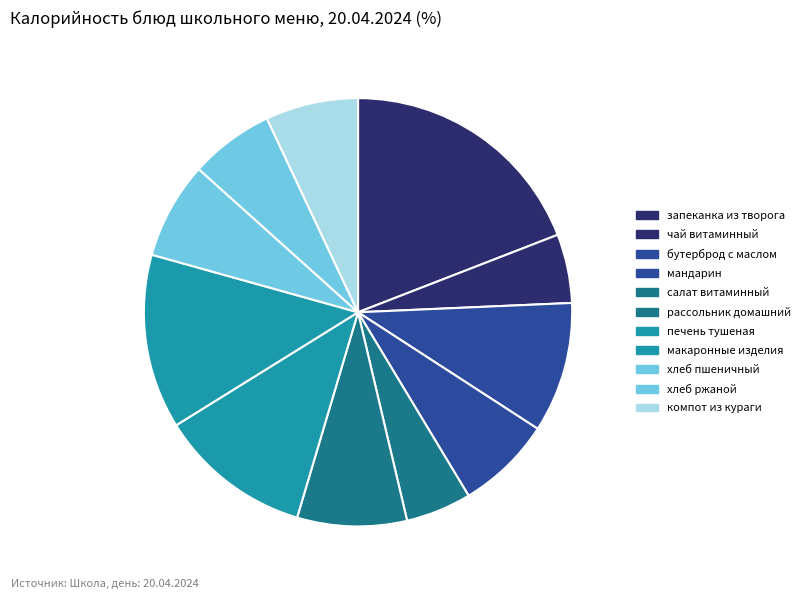

Is there any slice that represents more than half of the pie?

No